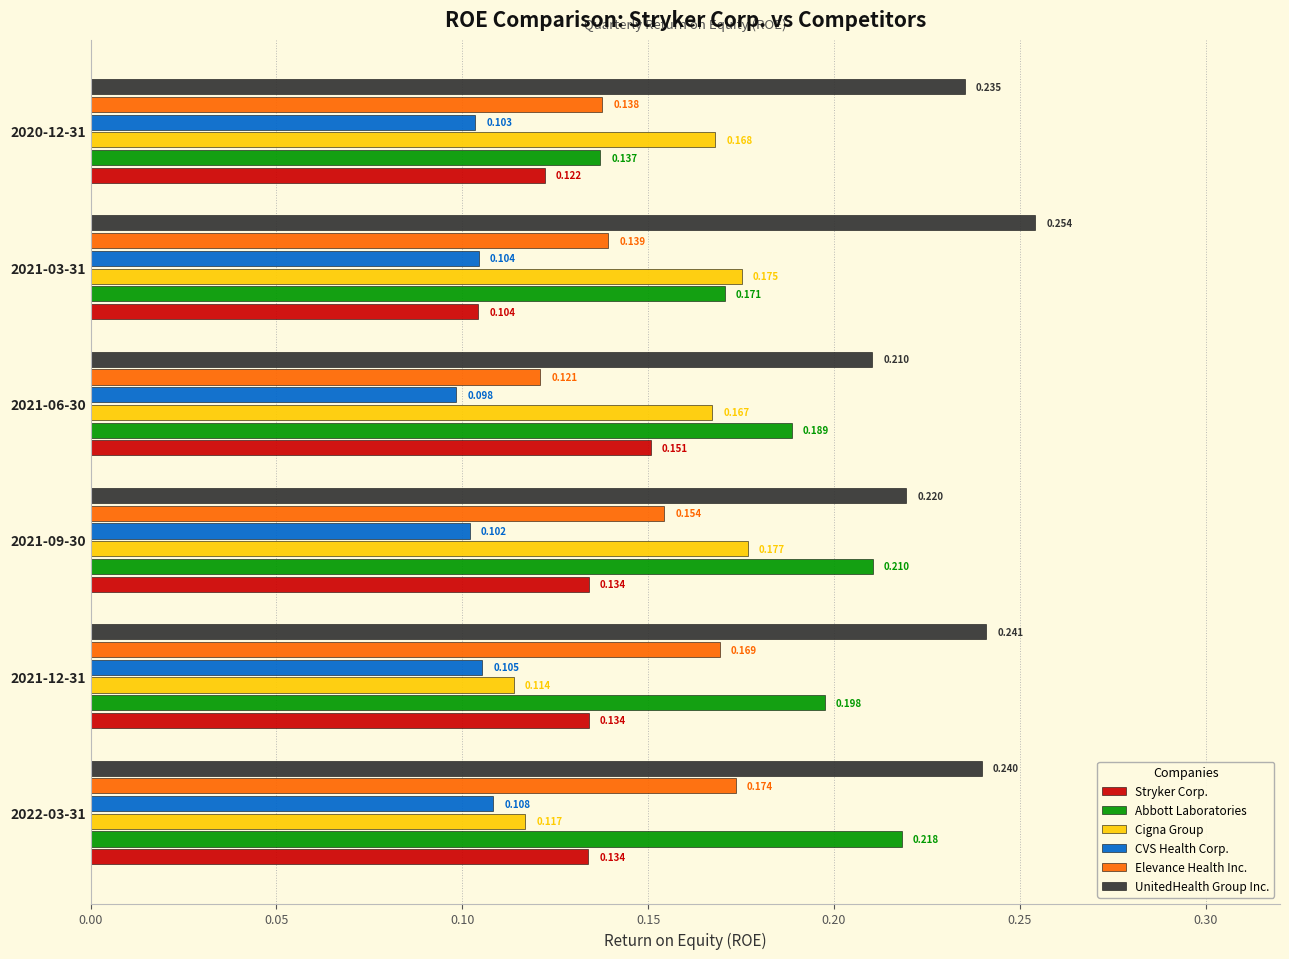

Rank the categories by Cigna Group value from highest to lowest.

2021-09-30, 2021-03-31, 2020-12-31, 2021-06-30, 2022-03-31, 2021-12-31